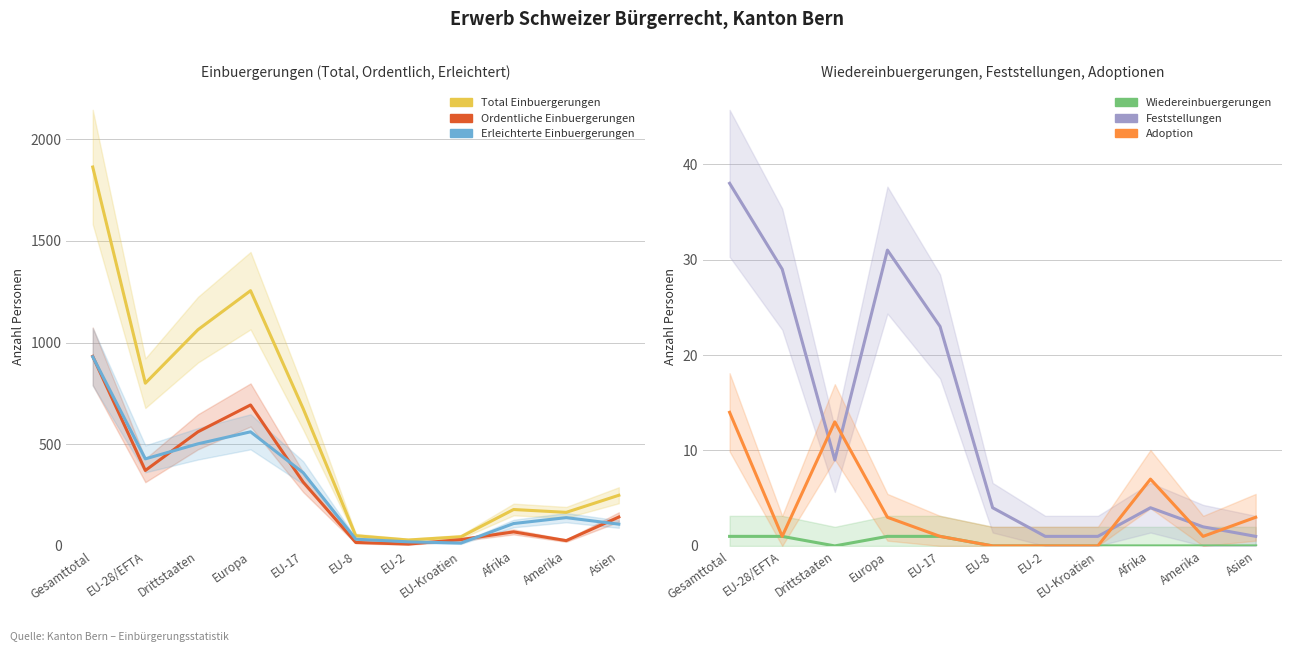

What is the average value of the Ordentliche Einbuergerungen series?

288